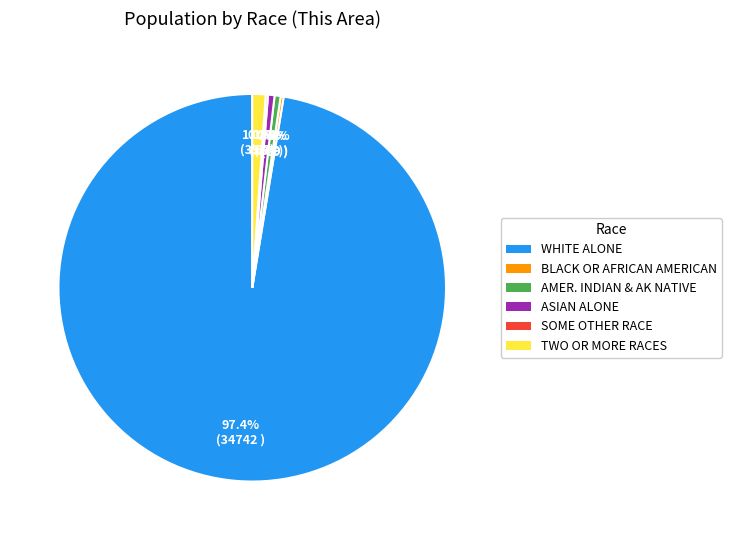

To the nearest percent, what is the average slice percentage?

17%